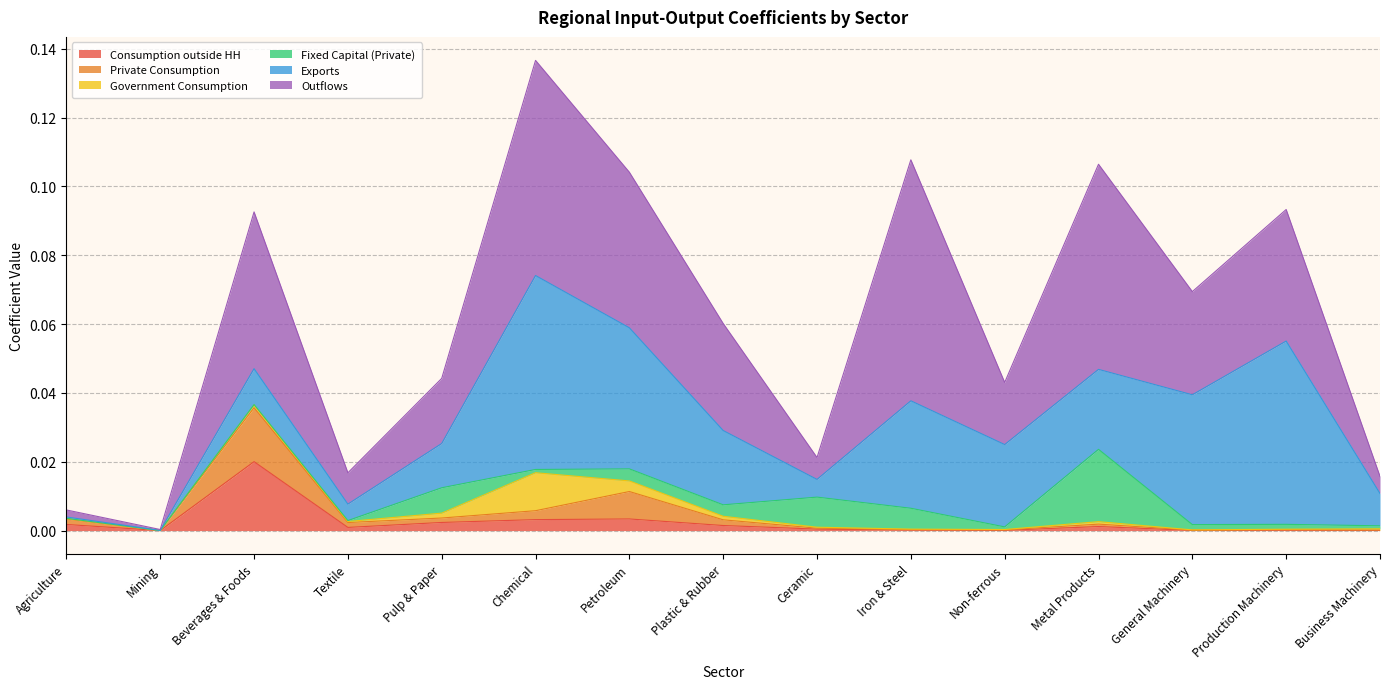

At which label does Government Consumption reach its minimum?

Mining